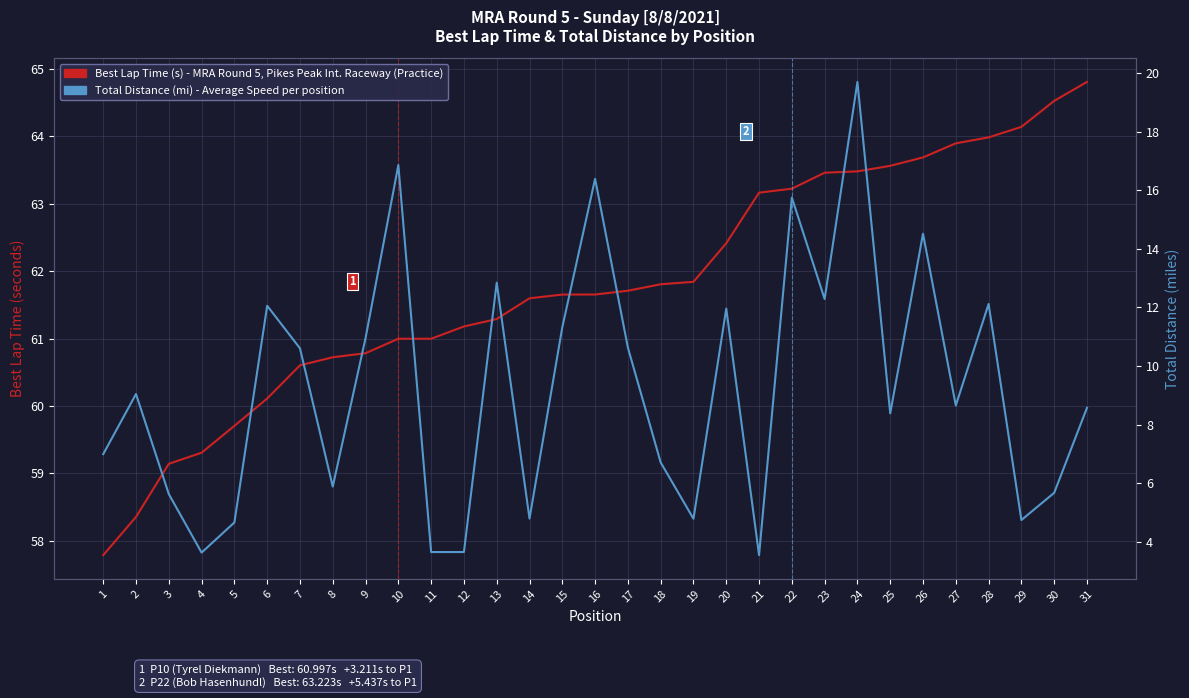

How many lines are shown in the chart?

2